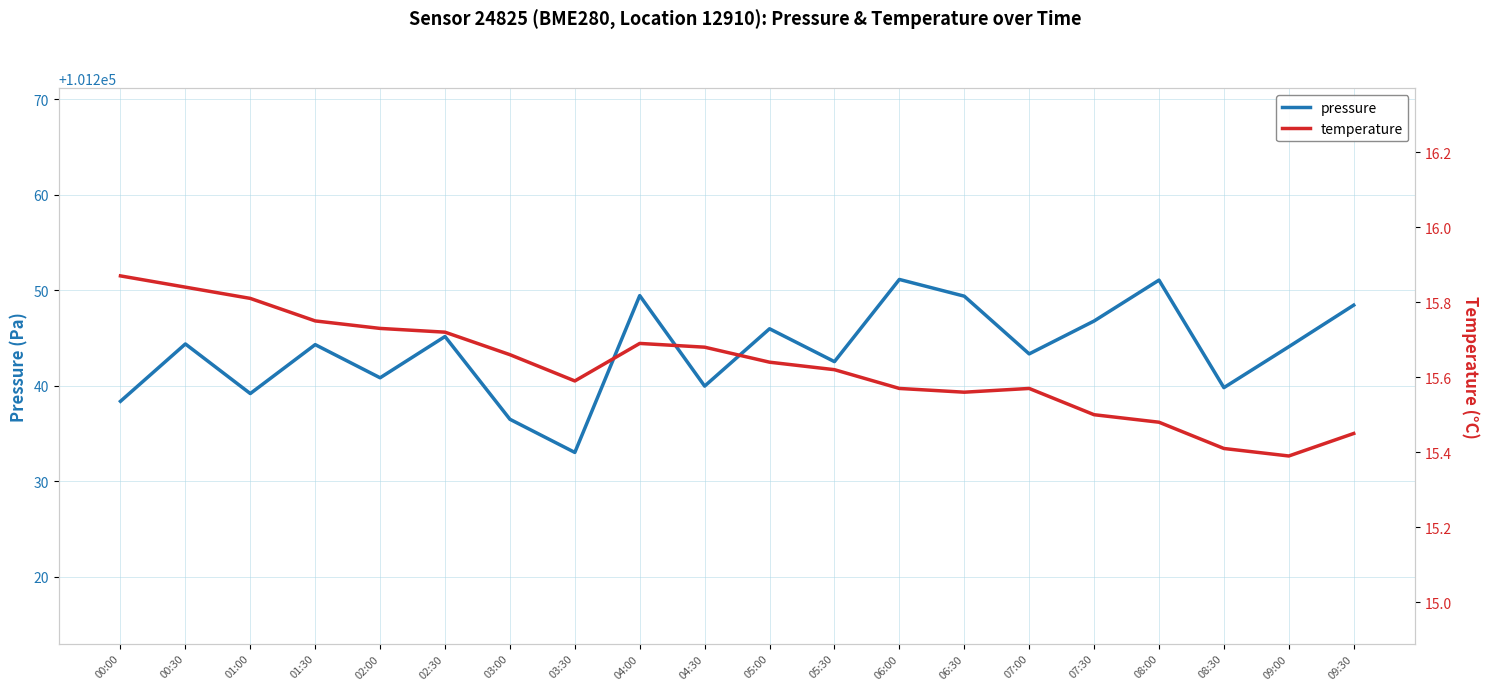

What is the value of the pressure point at the 5th from the left?

101240.8